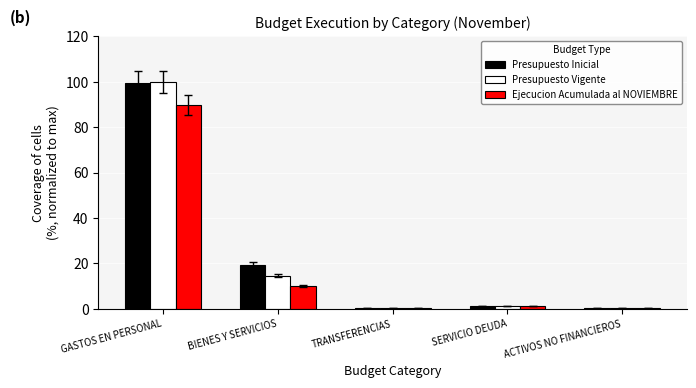

True or false: Presupuesto Vigente has a value of 160.7 at GASTOS EN PERSONAL.

False